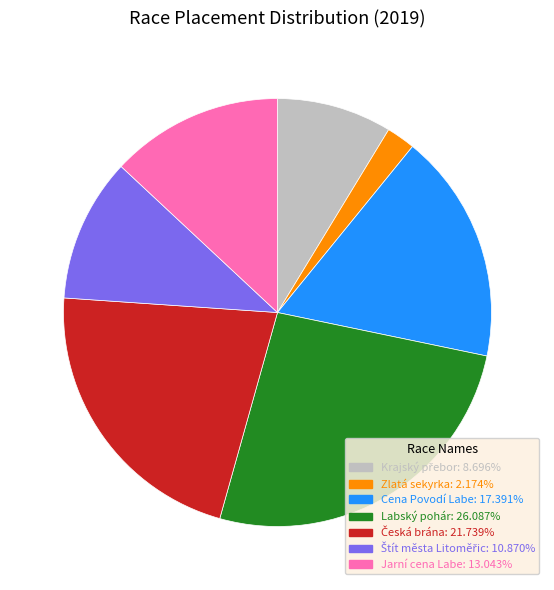

Which category has the biggest portion of the pie?

Labský pohár